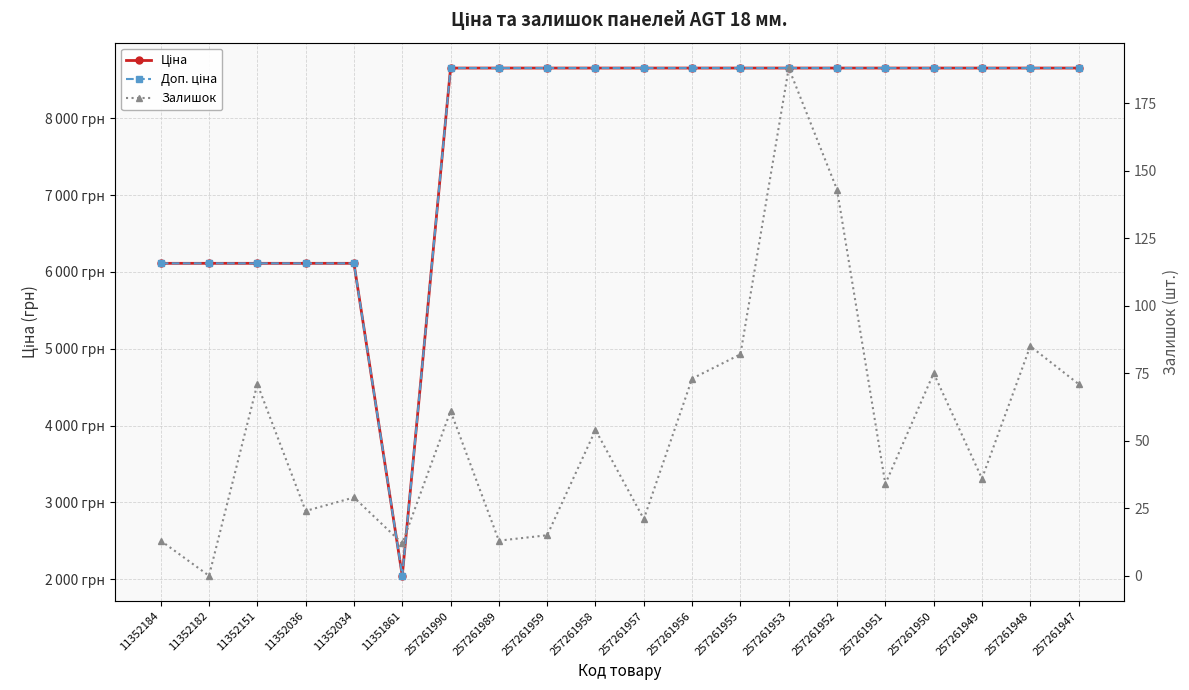

What is the difference between the second highest and minimum values in the Ціна series?

6613.4